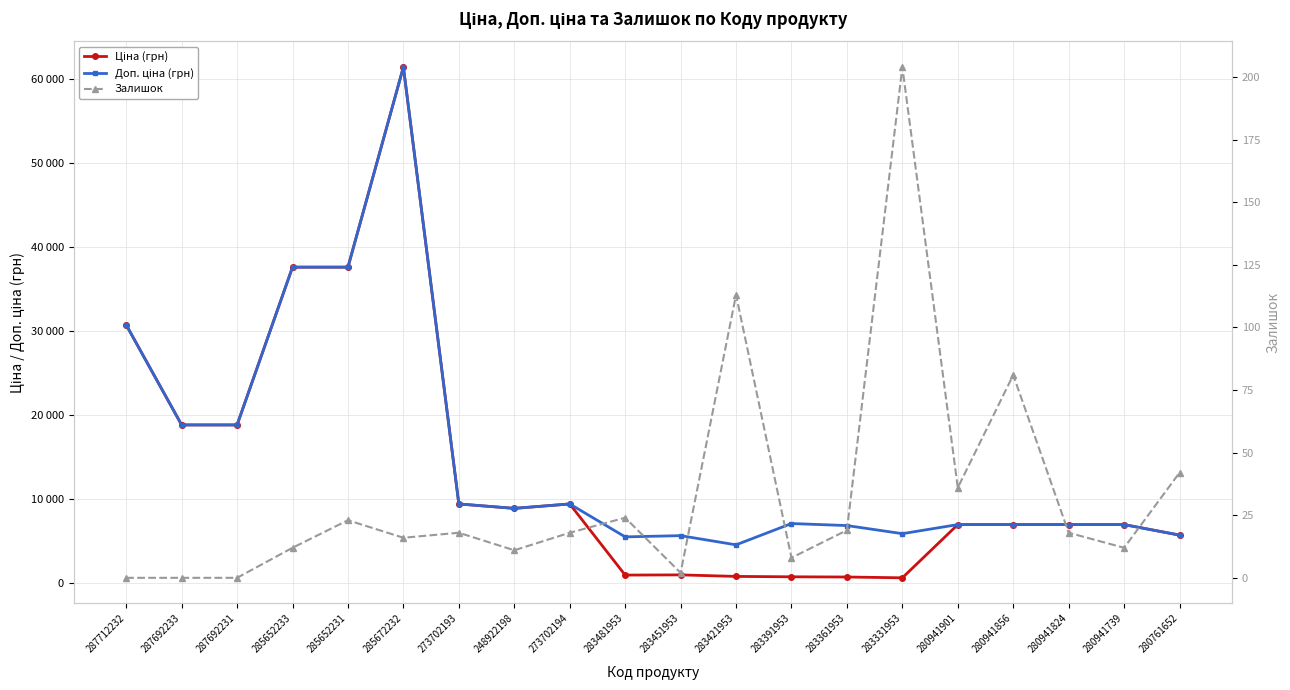

True or false: Доп. ціна (грн) has a value of 14970.6 at 248922198.

False